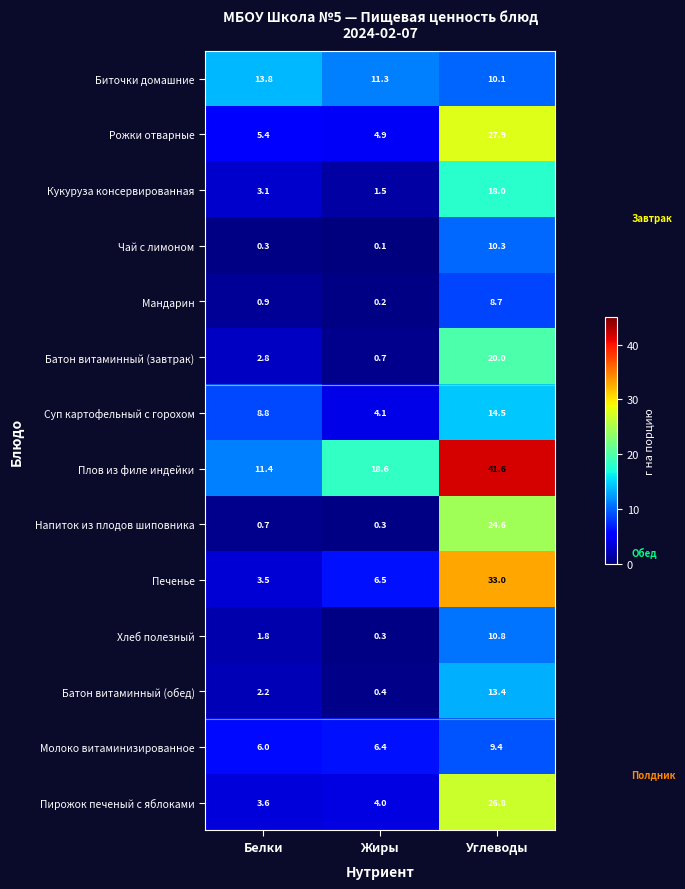

How many series are shown in this chart?

14